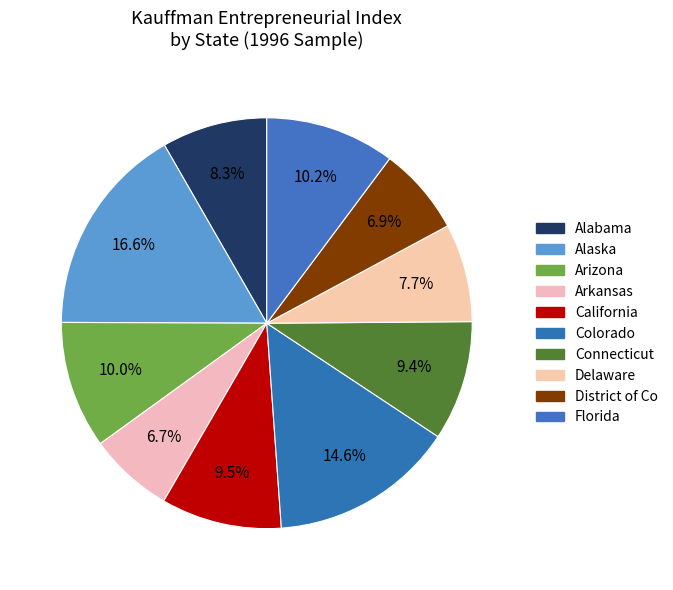

Does Colorado represent more than half of the total?

No